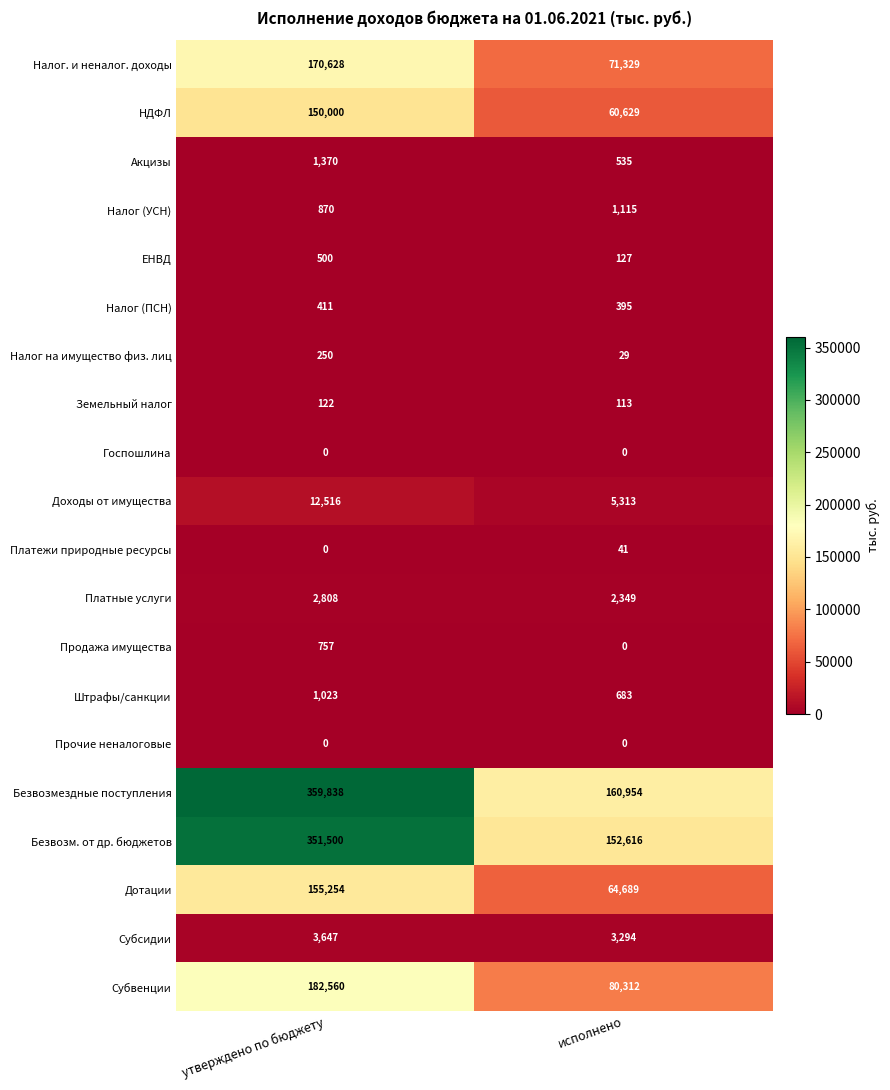

Is the value of Штрафы/санкции at исполнено greater than the value of Платежи природные ресурсы at исполнено?

Yes